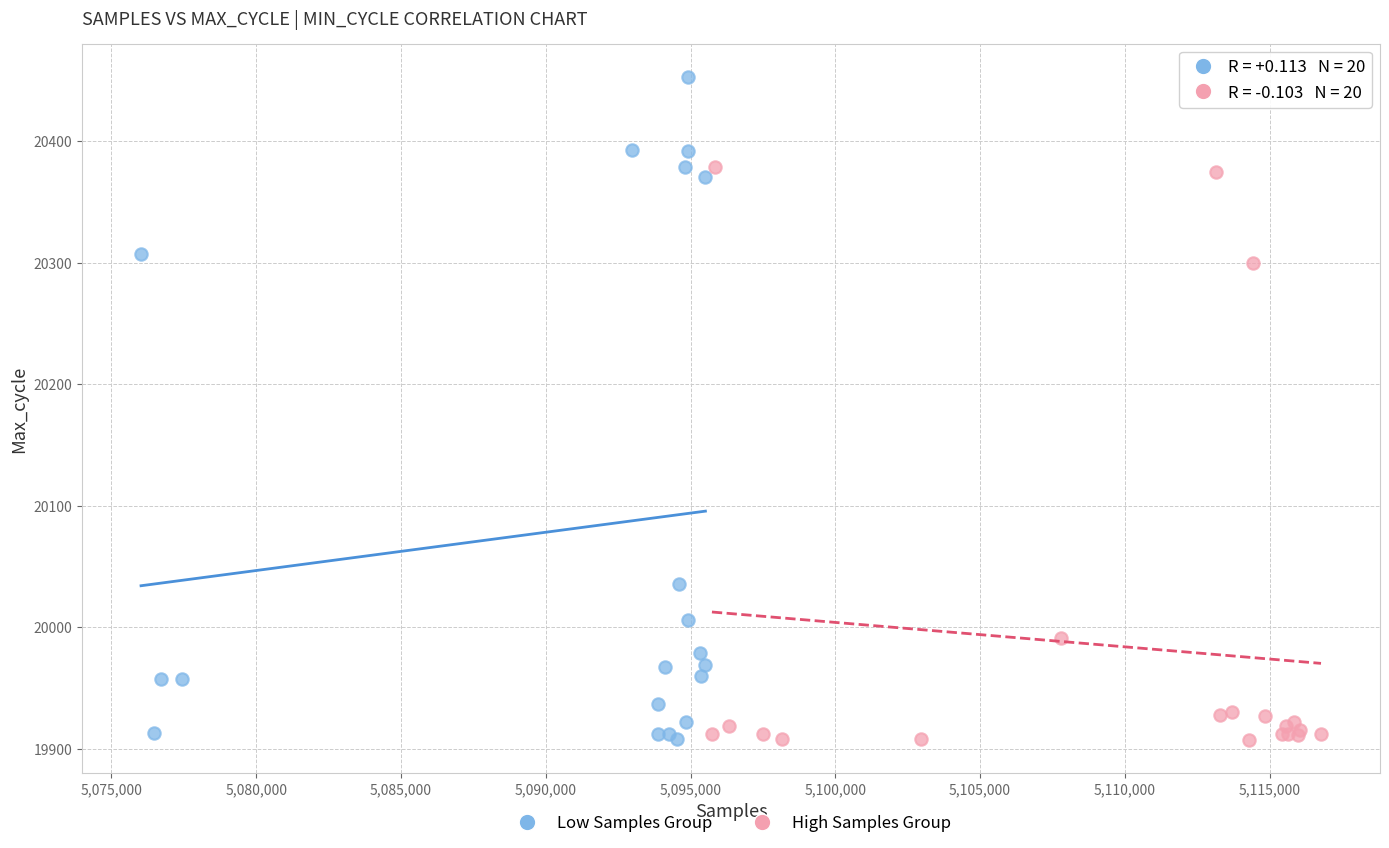

Which series has the largest Y range (max minus min)?

Low Samples Group